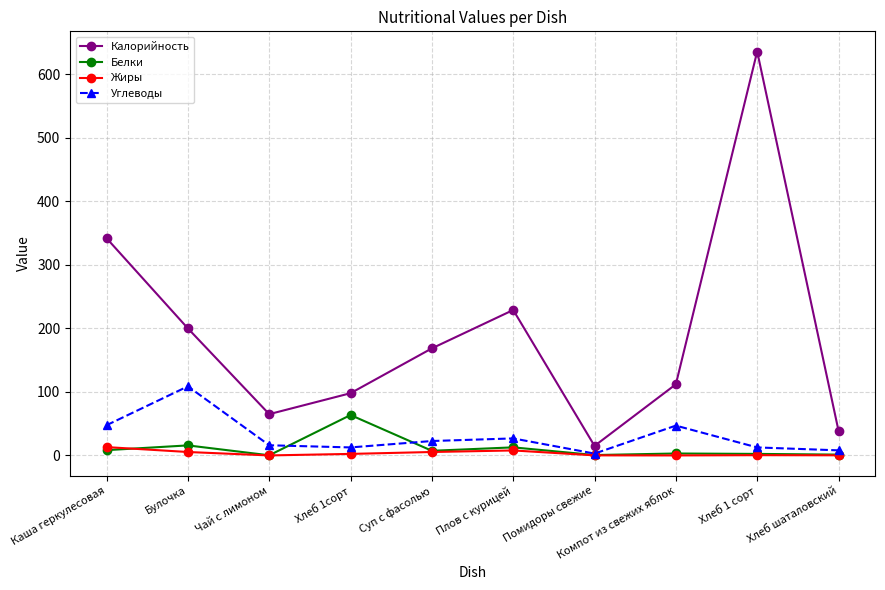

How many distinct data groups are displayed?

4